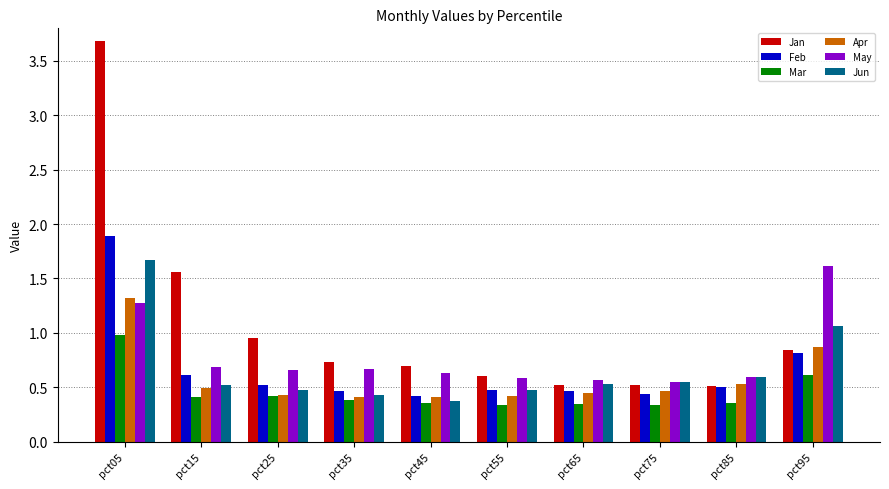

True or false: Jun has a value of 0.6 at pct35.

False